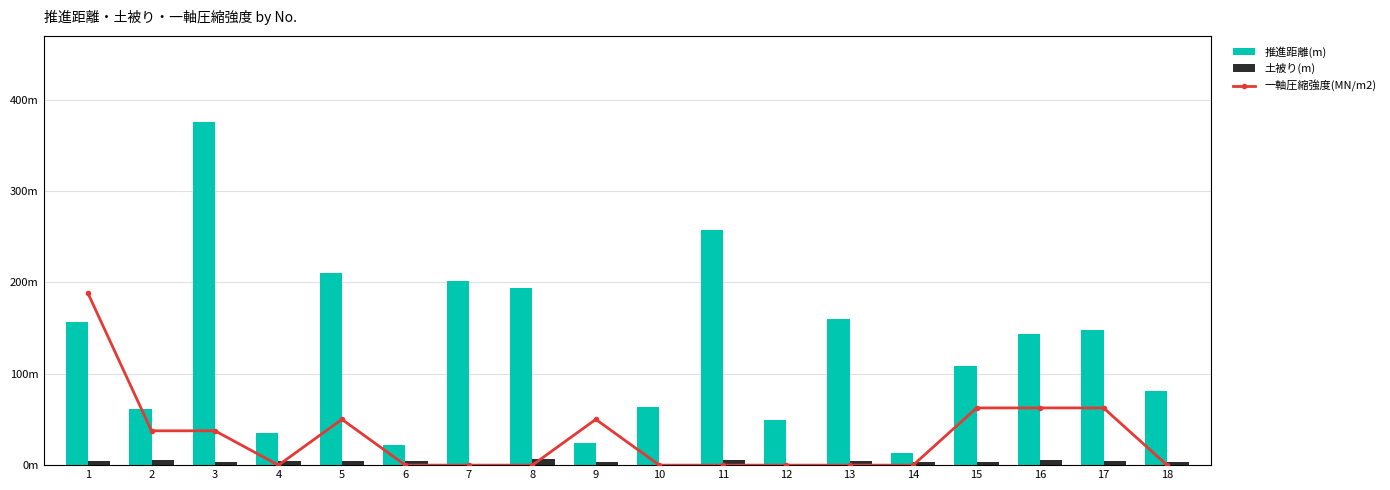

Reading left to right, transcribe all the data shown in this chart.

推進距離(m): 1=156.7	2=61.7	3=375.8	4=35.4	5=210.2	6=22.5	7=201.3	8=194.4	9=24.0	10=63.2	11=257.8	12=49.5	13=160.0	14=13.4	15=108.4	16=143.6	17=147.4	18=81.3
土被り(m): 1=5.0	2=5.5	3=3.5	4=5.0	5=4.3	6=4.0	7=0.0	8=6.3	9=3.2	10=0.0	11=5.3	12=0.0	13=4.2	14=3.6	15=3.7	16=5.2	17=4.8	18=3.0
一軸圧縮強度(MN/m2): 1=150.0	2=30.0	3=30.0	4=0.0	5=40.0	6=0.0	7=0.0	8=0.0	9=40.0	10=0.0	11=0.0	12=0.0	13=0.0	14=0.0	15=50.0	16=50.0	17=50.0	18=0.0